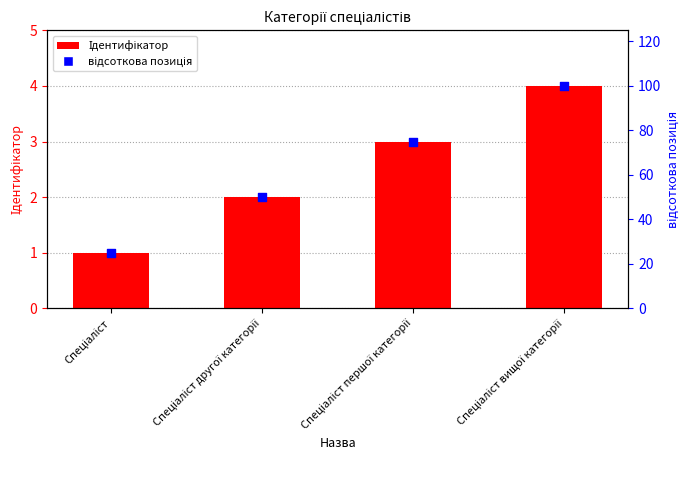

Is the value of відсоткова позиція at Спеціаліст greater than the value of Ідентифікатор at Спеціаліст першої категорії?

Yes